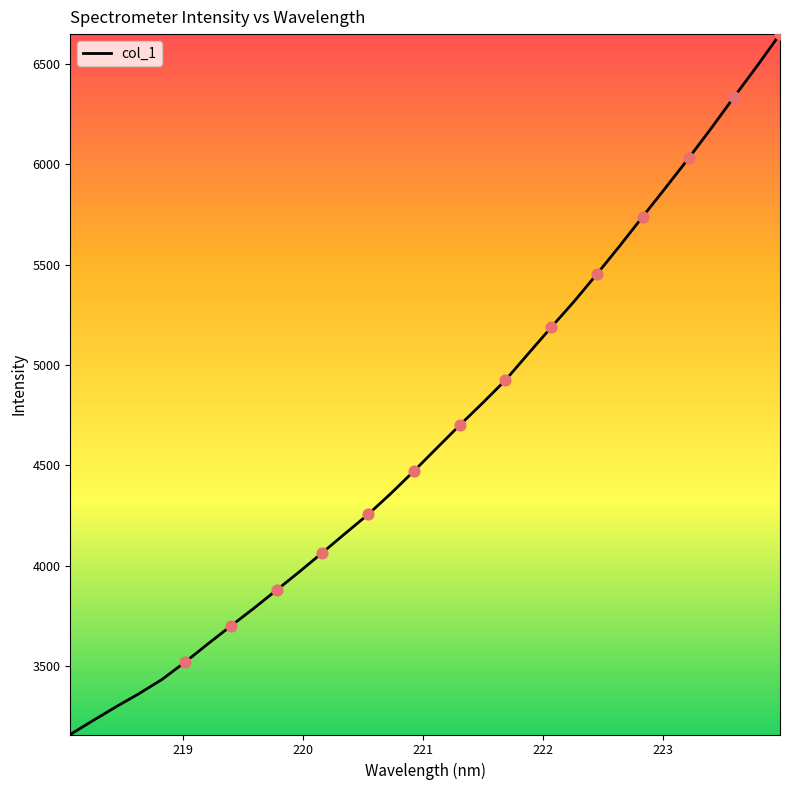

What is the difference between the maximum and minimum values?

3490.7